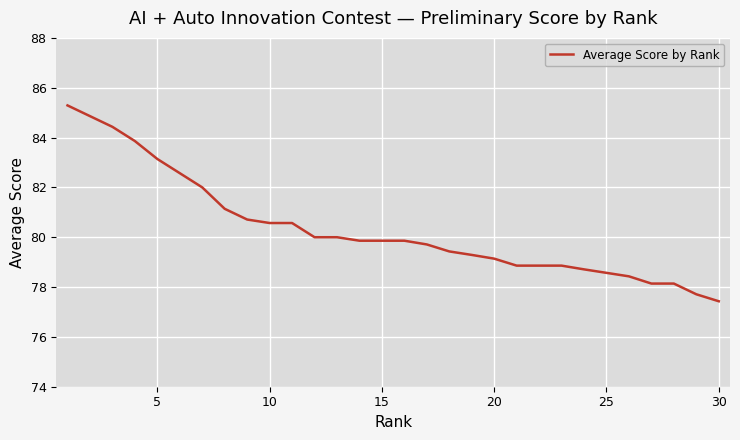

Does the chart have visible grid lines?

Yes